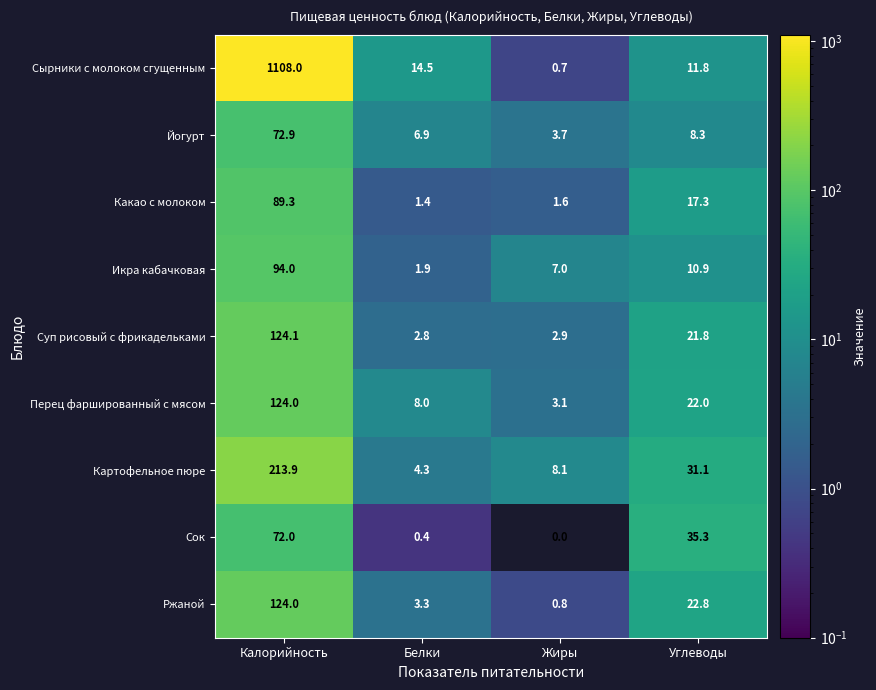

What is the average value of the Какао с молоком series?

27.4